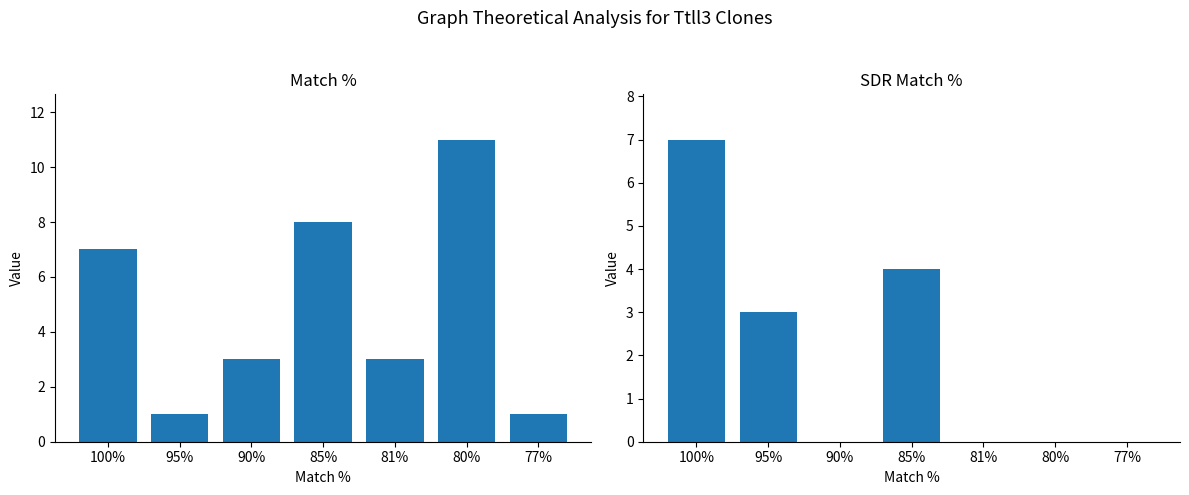

Which series has the largest range (max minus min)?

Match %